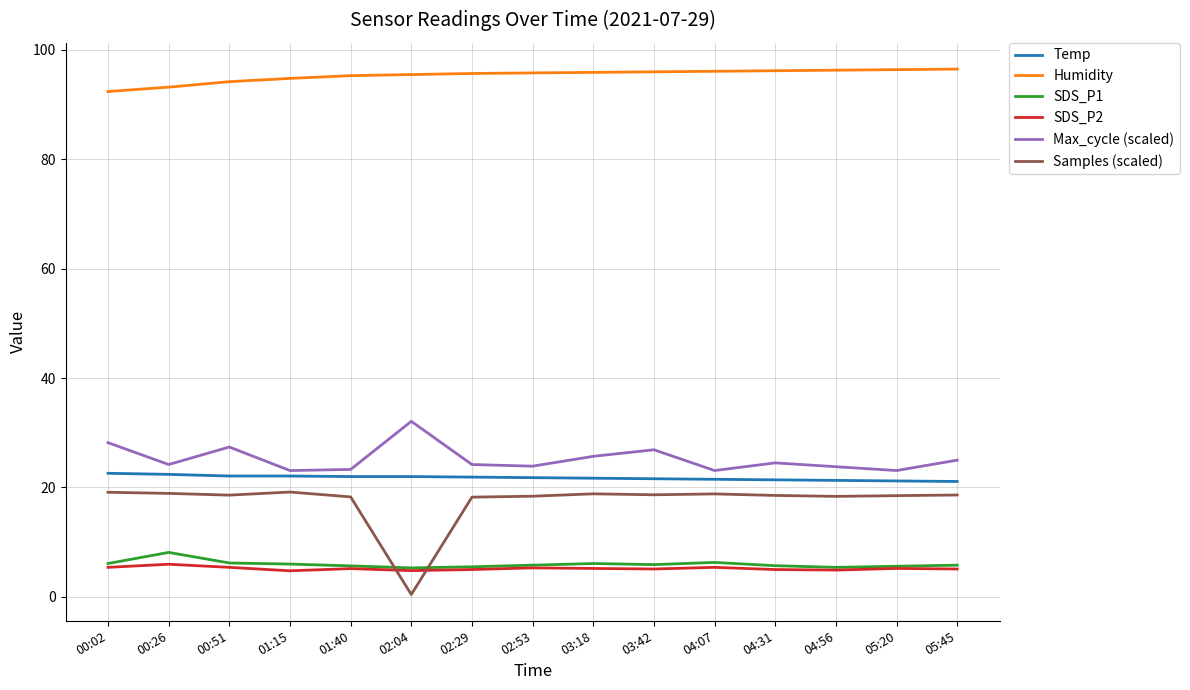

True or false: SDS_P1 and Humidity intersect in this chart.

False